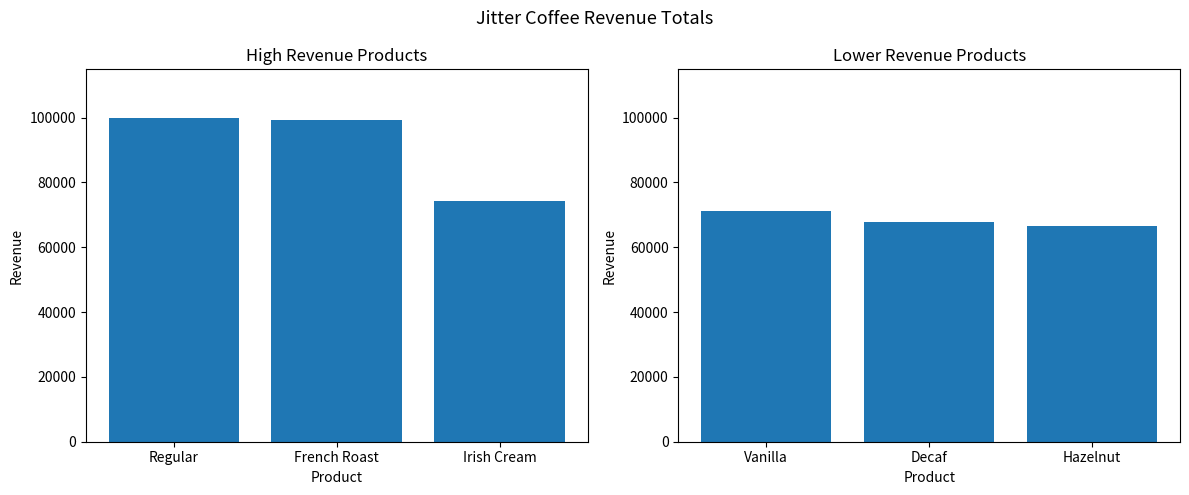

True or false: Revenue (Right) has a value of 90723 at Hazelnut.

False